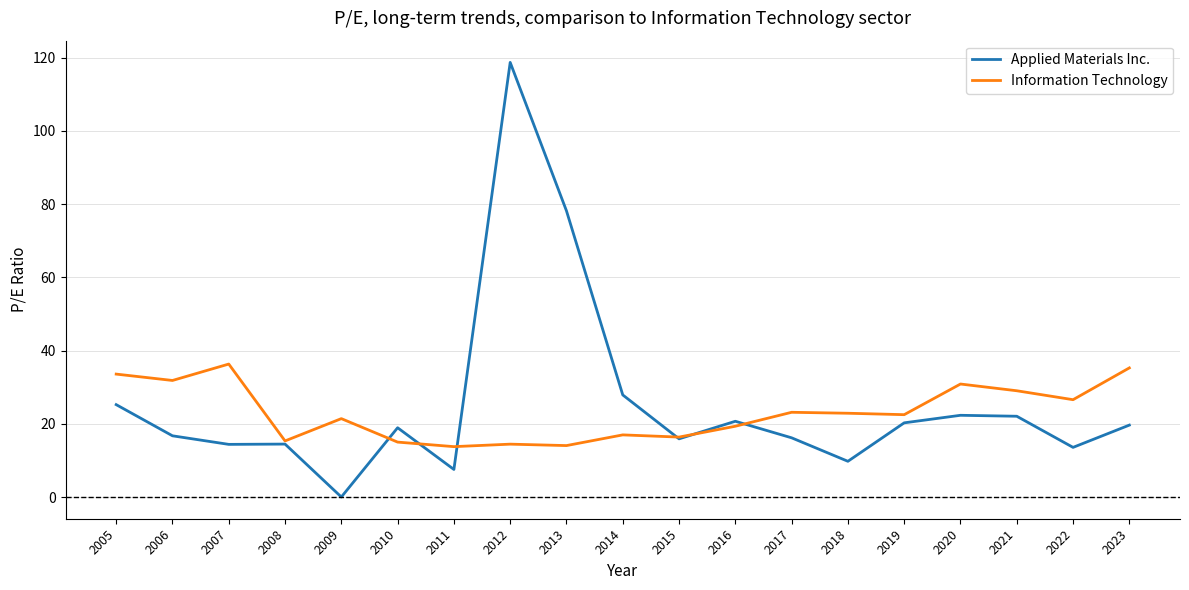

How many values in the Applied Materials Inc. series are below 18?

9